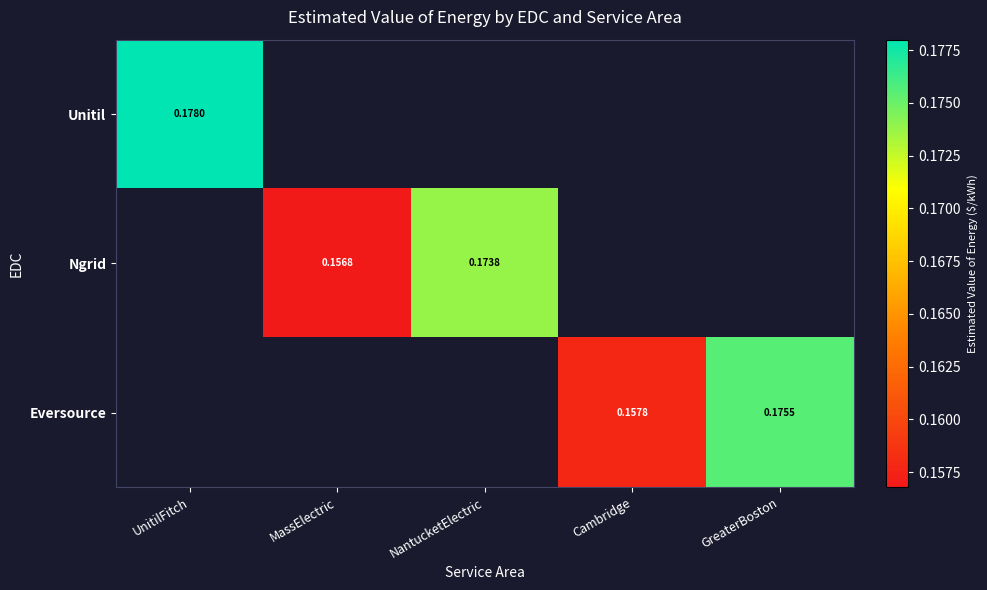

What is the smallest value displayed?

0.2